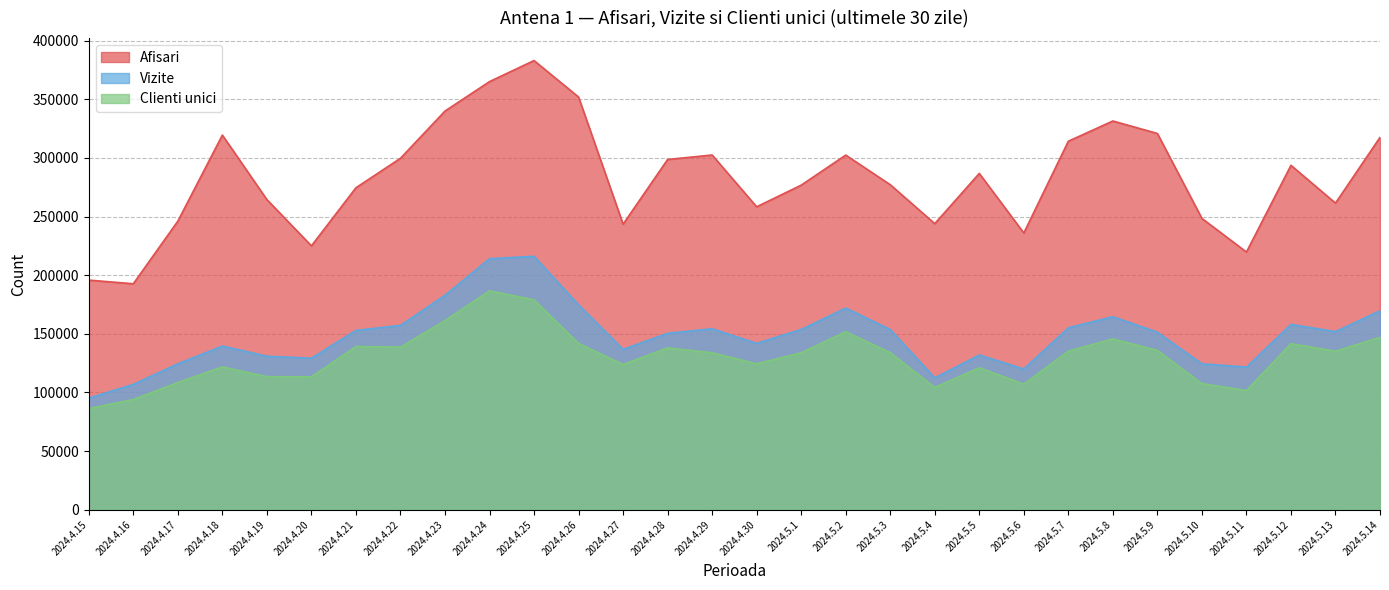

What is the maximum value shown in the chart?

383085